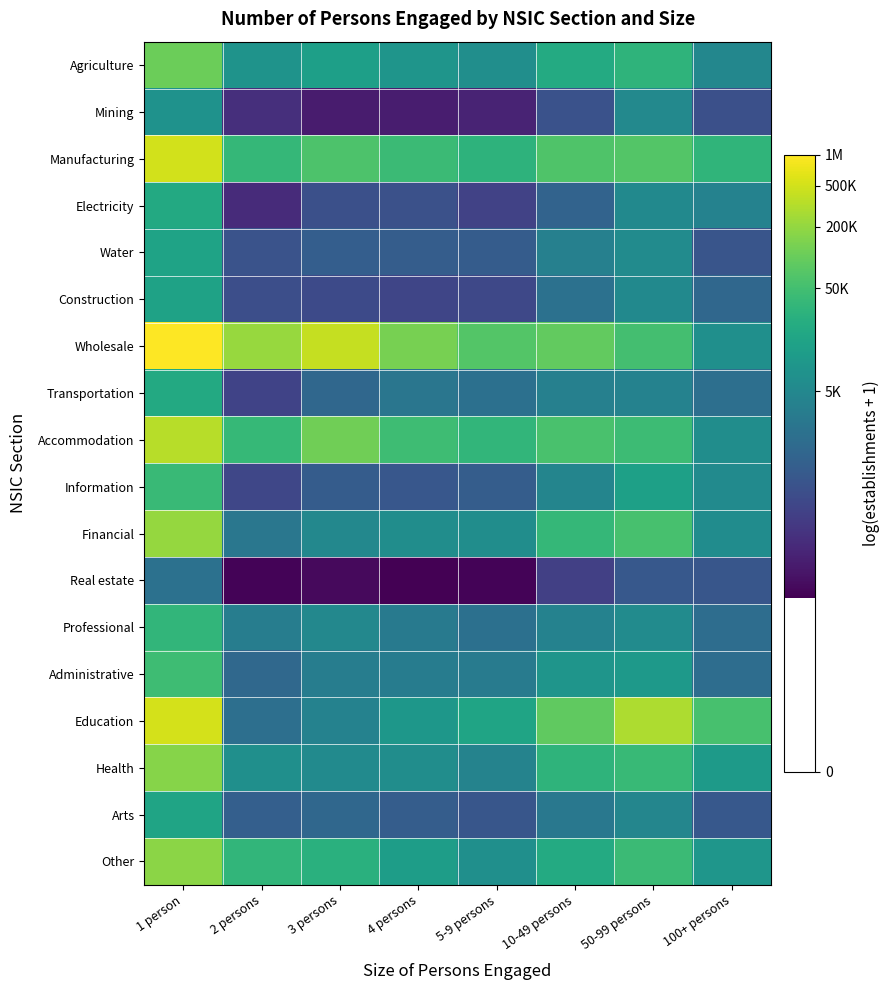

Which series has the largest total across all categories?

Wholesale